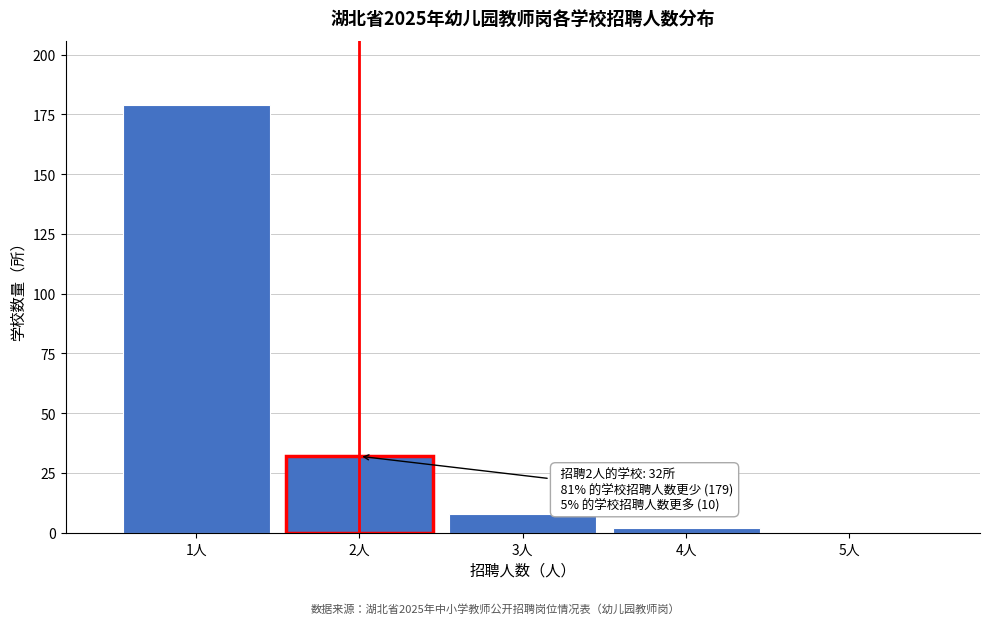

Over which range of the x-axis is the bar tallest?

0.5 to 1.5